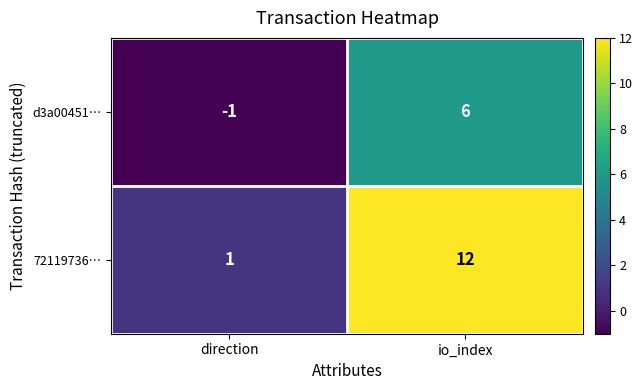

What is the difference between the d3a00451… values at direction and io_index?

7